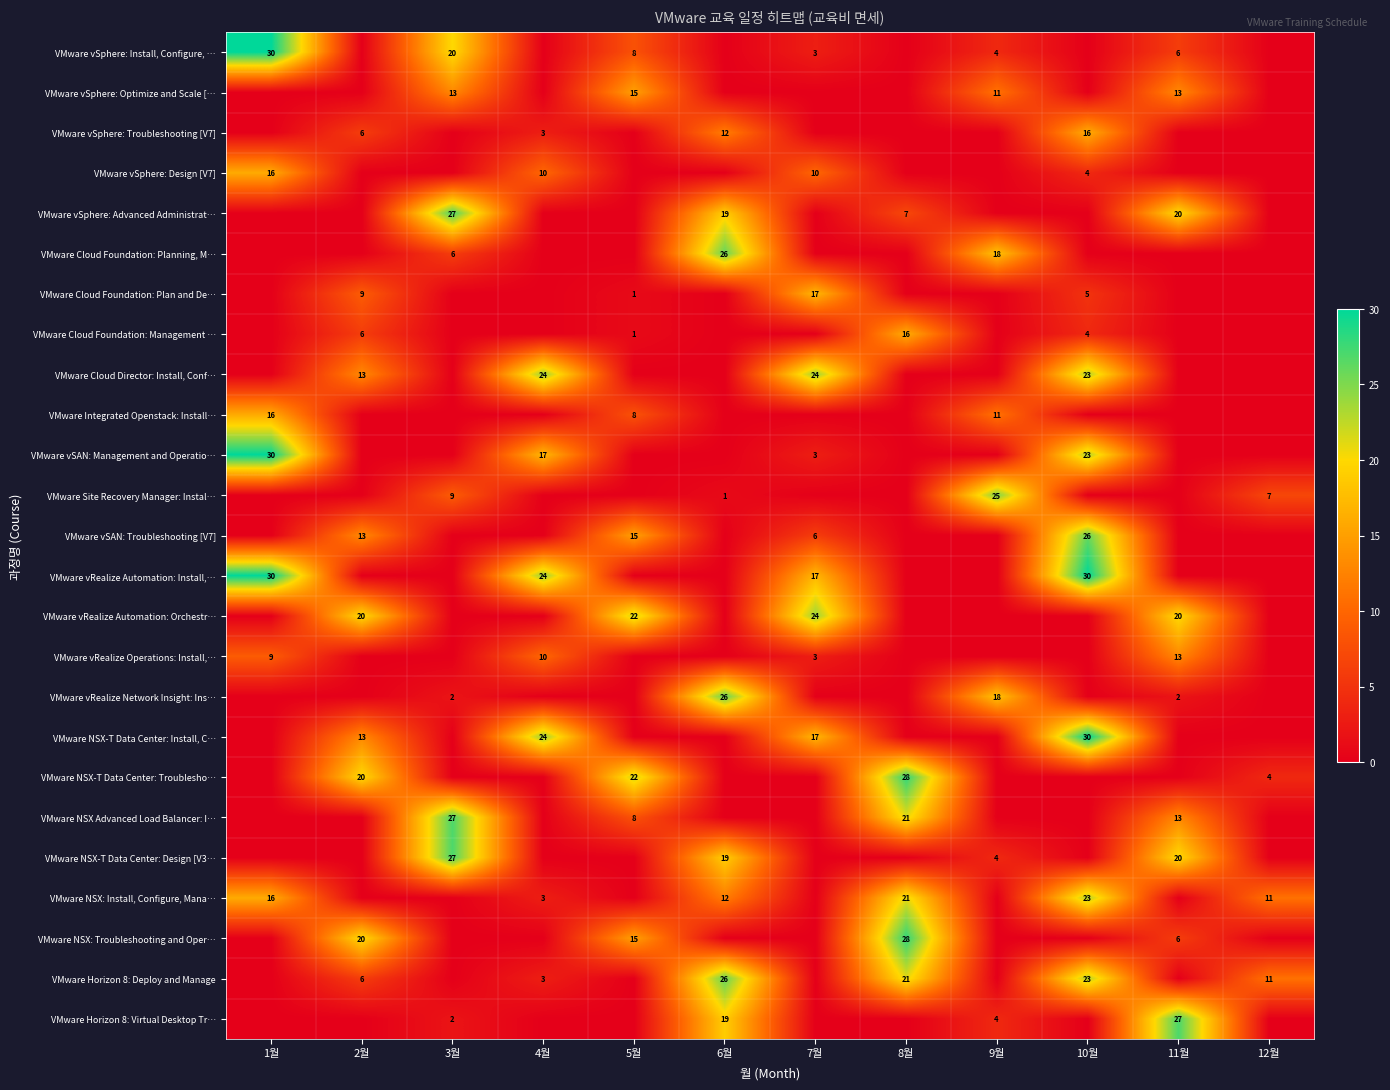

What is the difference between the highest and lowest values at 5월?

22